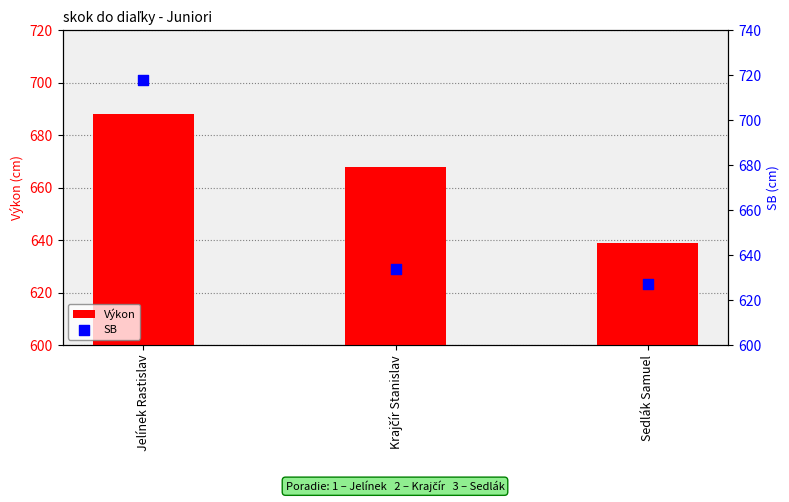

Which series has the largest total across all categories?

Výkon